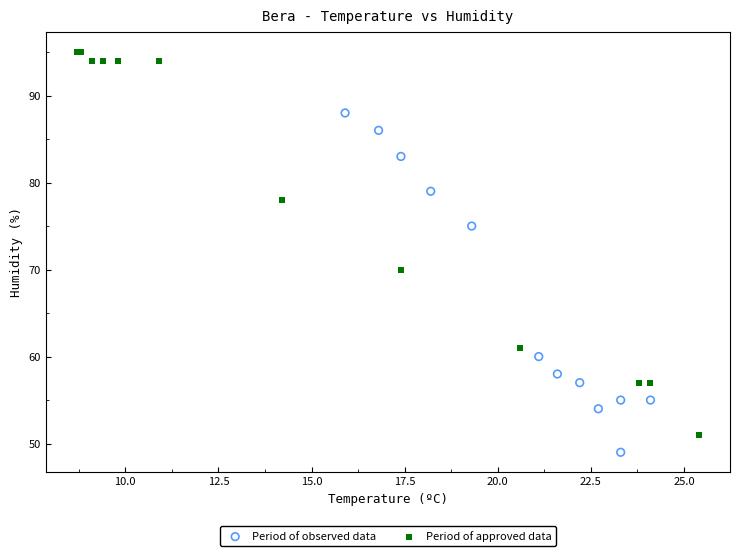

Which series reaches the maximum Y coordinate?

Period of approved data